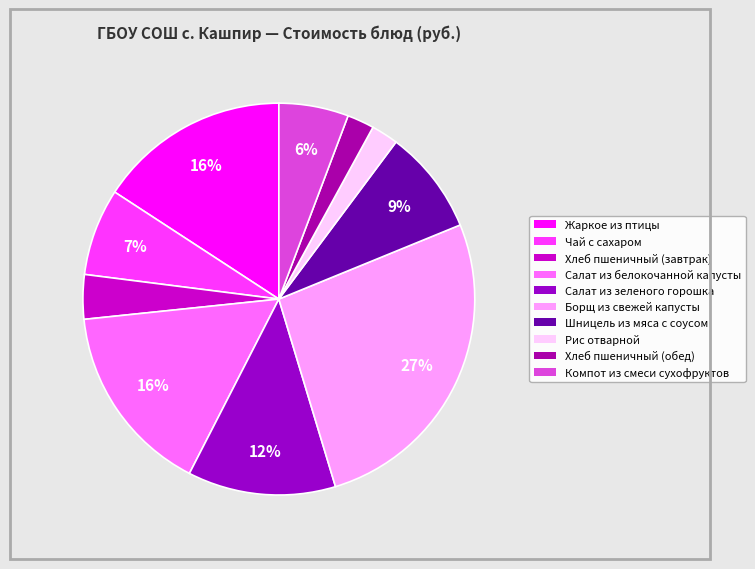

Count the number of slices in the pie.

10